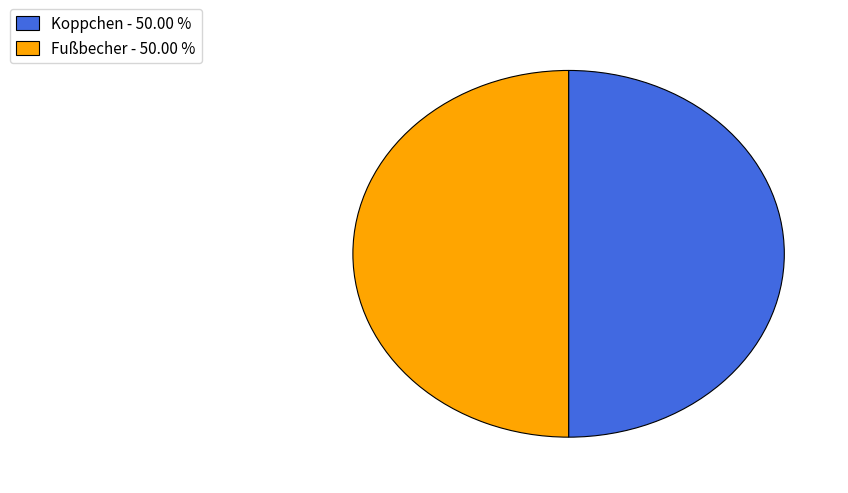

Approximately how many times larger is the value at Fußbecher compared to Koppchen?

1.0